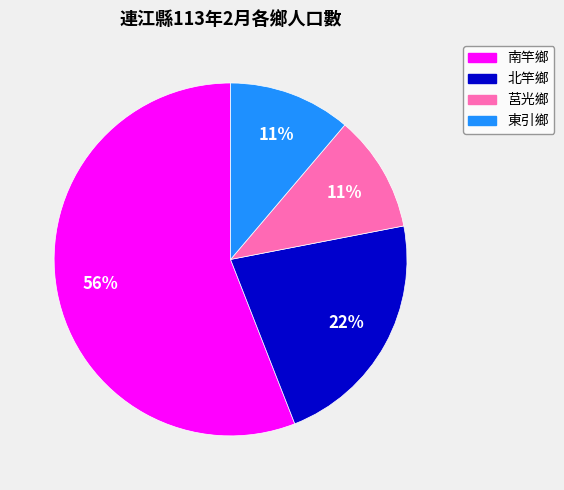

To the nearest percent, what portion does 南竿鄉 represent?

56%